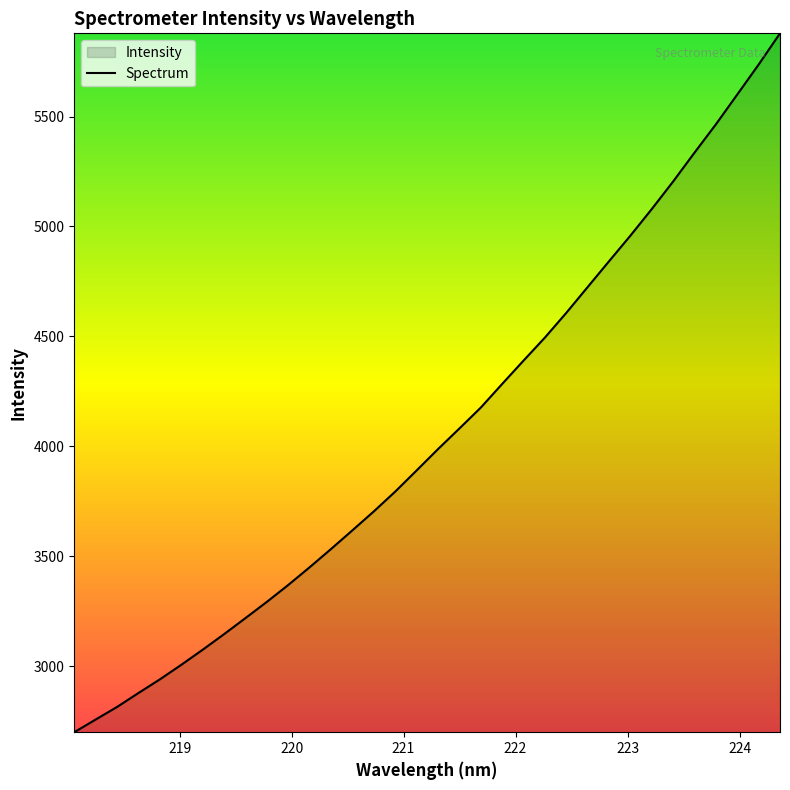

What is the greatest value displayed?

5878.4